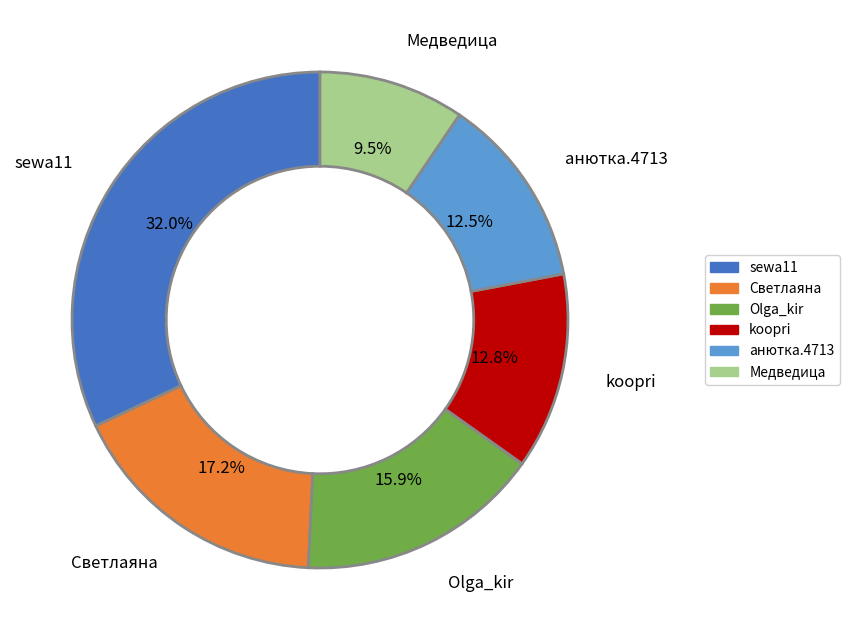

Is there a majority slice in this chart?

No